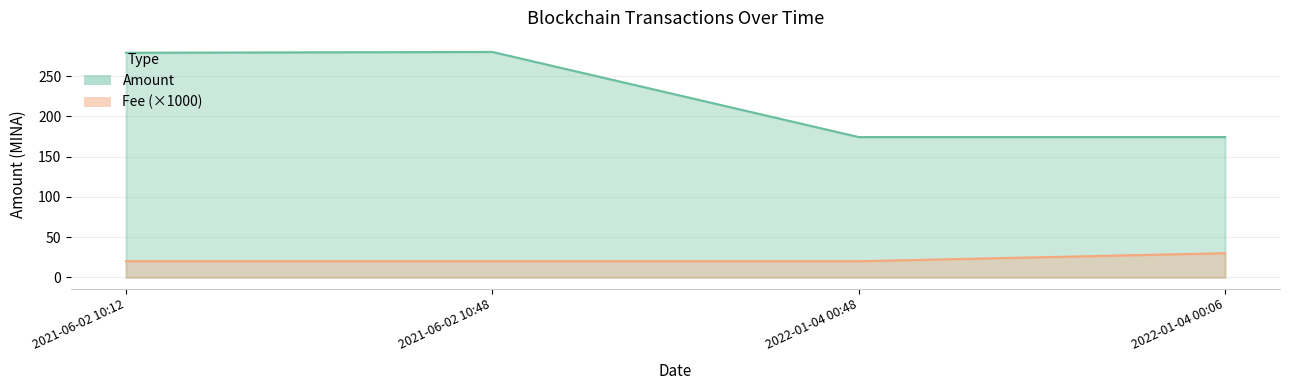

Reading left to right, what are all the values shown in this chart?

Amount: 2021-06-02 10:12=279.0	2021-06-02 10:48=280.0	2022-01-04 00:48=174.3	2022-01-04 00:06=174.3
Fee: 2021-06-02 10:12=20.0	2021-06-02 10:48=20.0	2022-01-04 00:48=20.0	2022-01-04 00:06=30.0